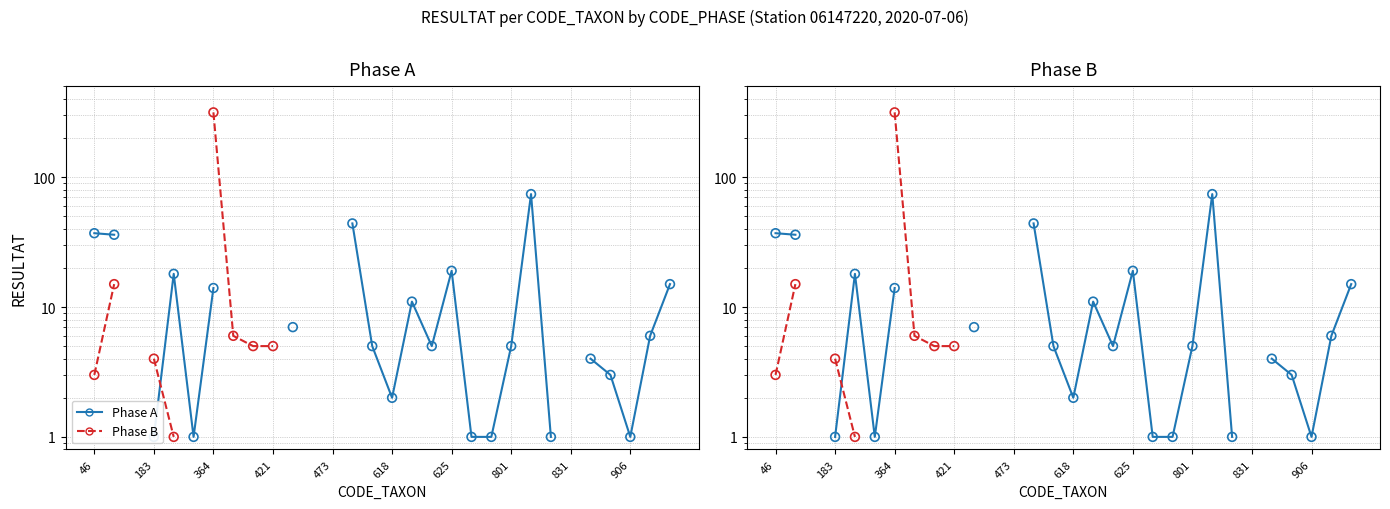

Which series contains the highest Y value?

Phase B